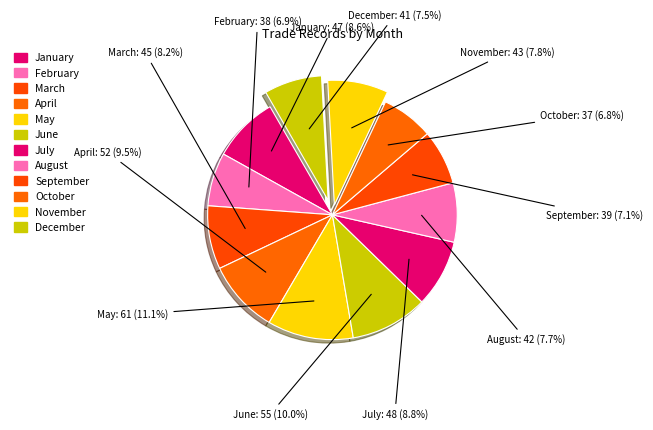

How many segments does this pie chart have?

12